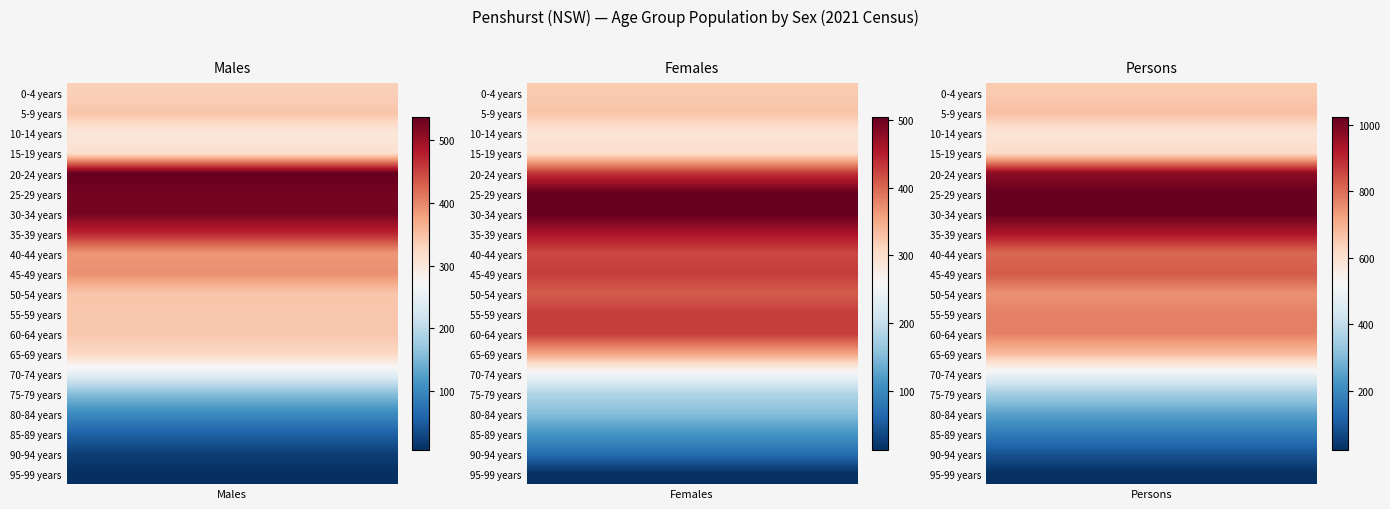

Reading left to right, list all the values displayed in this chart.

0-4 years: 334	322	654
5-9 years: 345	328	672
10-14 years: 302	290	587
15-19 years: 314	301	615
20-24 years: 536	435	971
25-29 years: 525	504	1023
30-34 years: 525	504	1023
35-39 years: 471	460	930
40-44 years: 387	421	810
45-49 years: 393	428	828
50-54 years: 345	407	750
55-59 years: 343	429	773
60-64 years: 343	429	773
65-69 years: 325	356	682
70-74 years: 247	249	494
75-79 years: 159	184	349
80-84 years: 102	152	253
85-89 years: 56	113	173
90-94 years: 22	71	90
95-99 years: 6	12	22